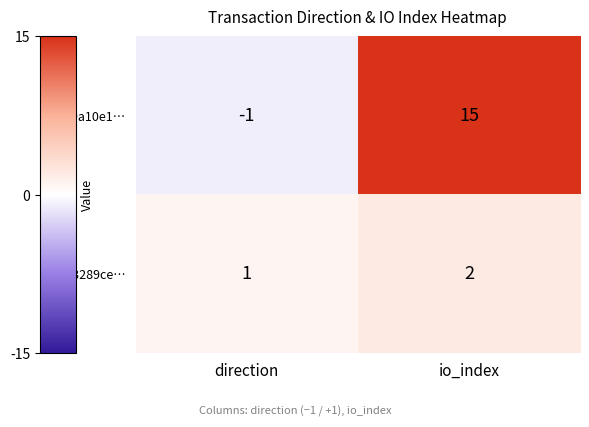

What is the difference between the highest and lowest values at io_index?

13